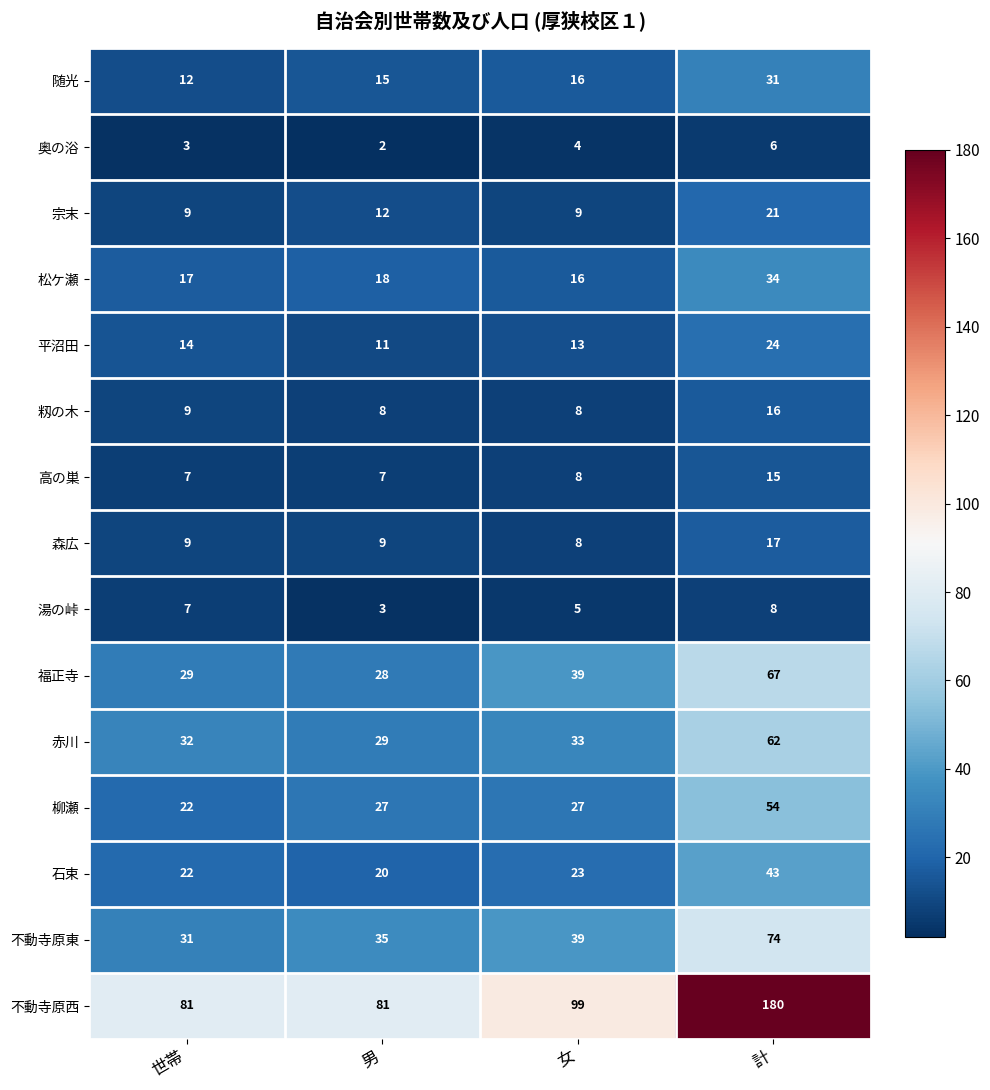

At which category is the sum across all series the highest?

計